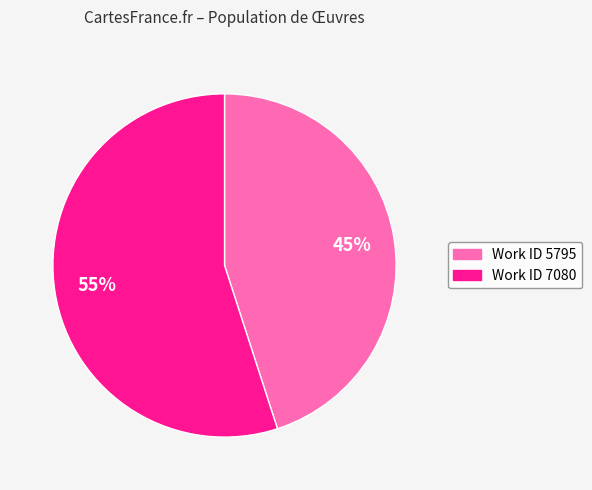

What percentage is the Work ID 5795 slice, to the nearest percent?

45%